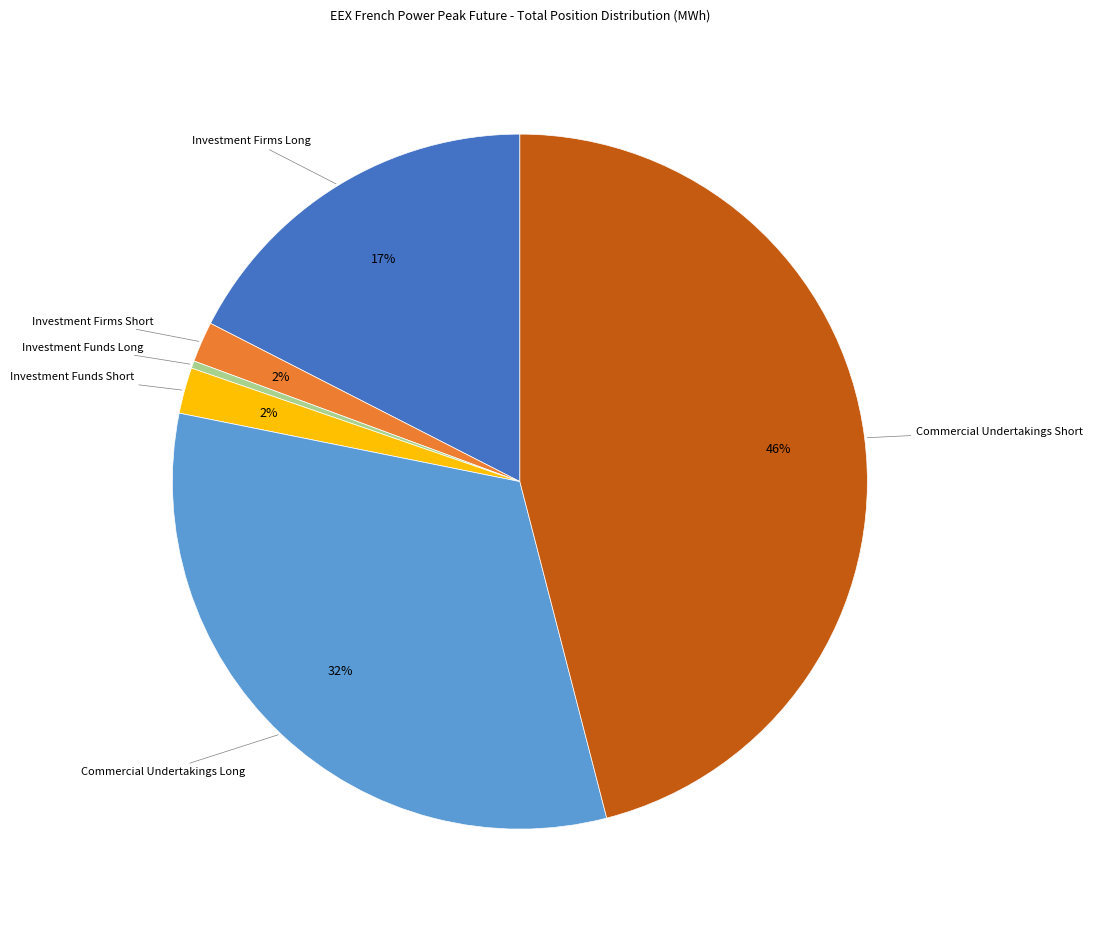

What percentage is the Investment Funds Short slice, to the nearest percent?

2%